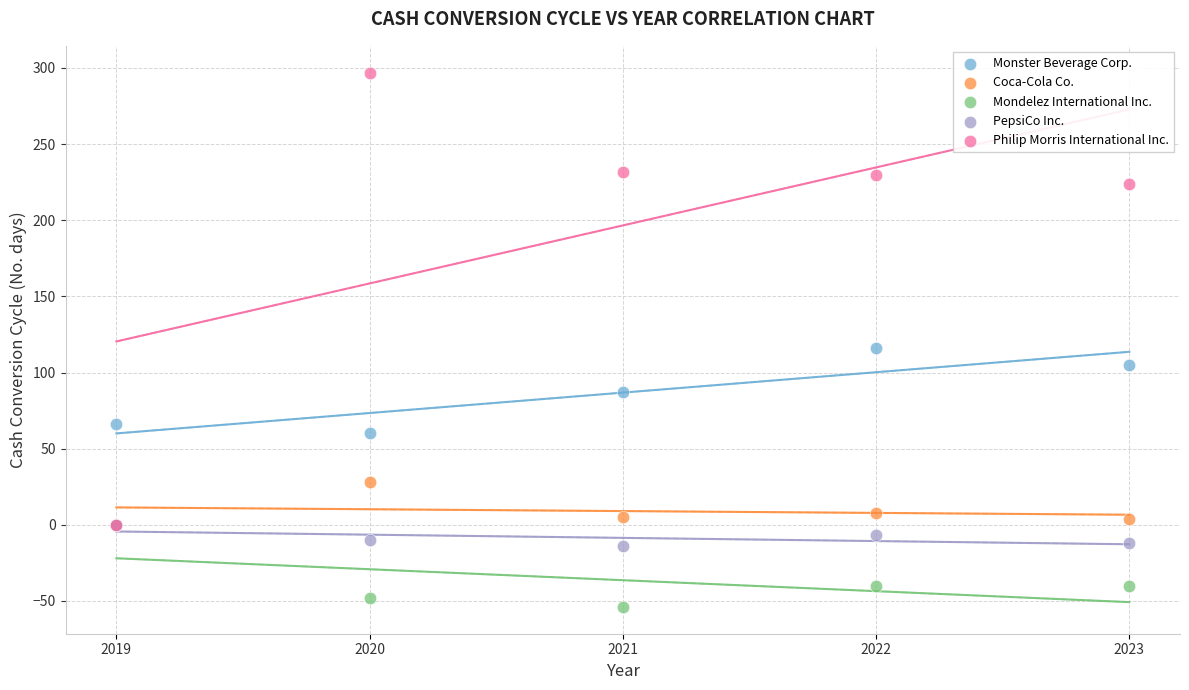

Across all series, what Y value is closest to 121?

116